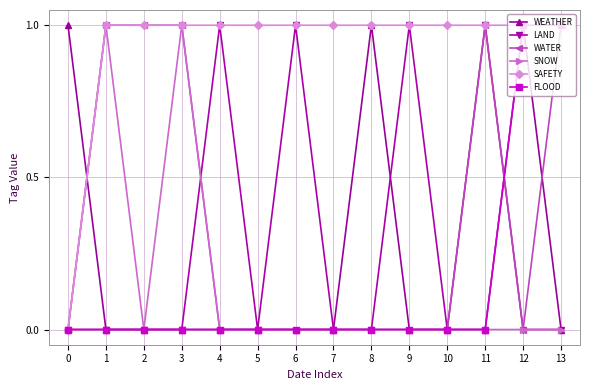

True or false: WATER has a value of 1 at 1.

True